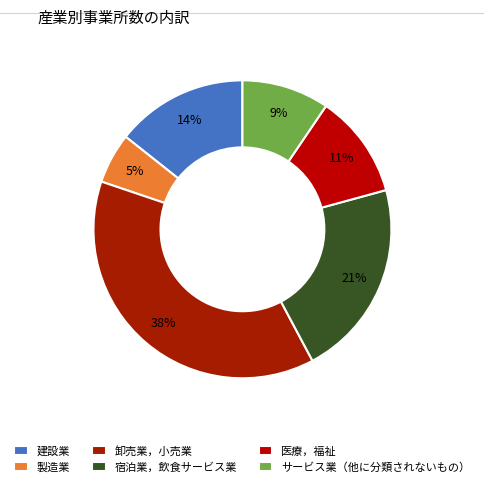

To the nearest percent, what is the difference between the 卸売業，小売業 and 建設業 slice percentages?

24%